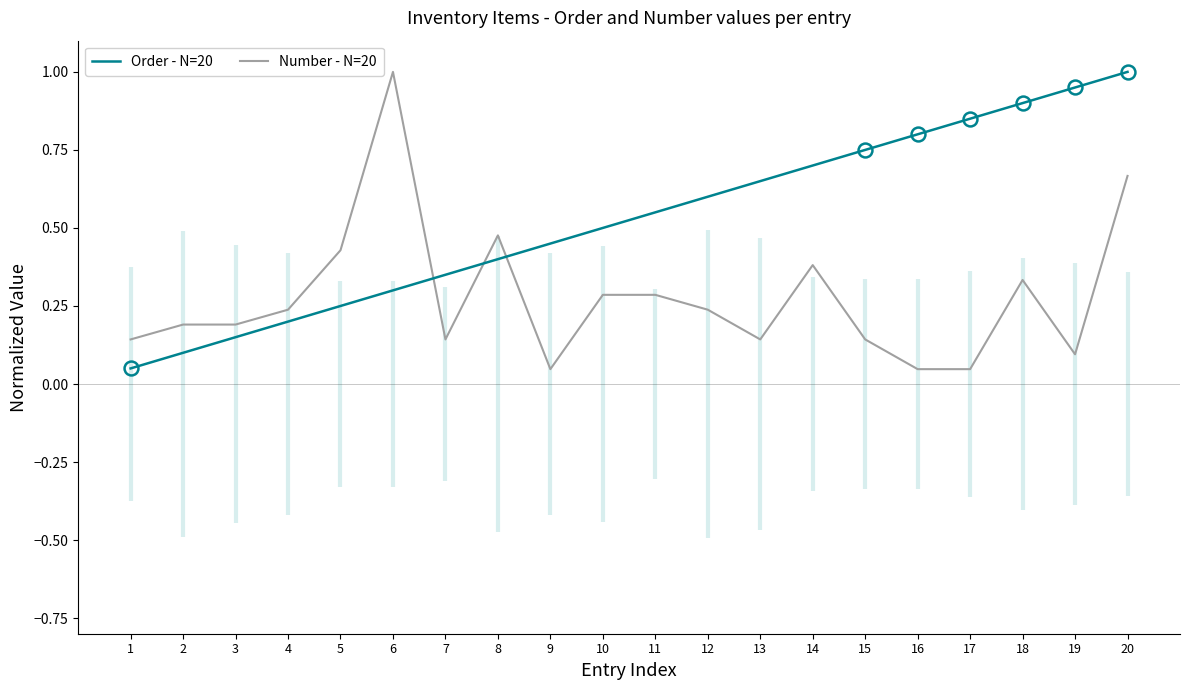

Between 9 and 14, which series saw the biggest shift?

Number - N=20